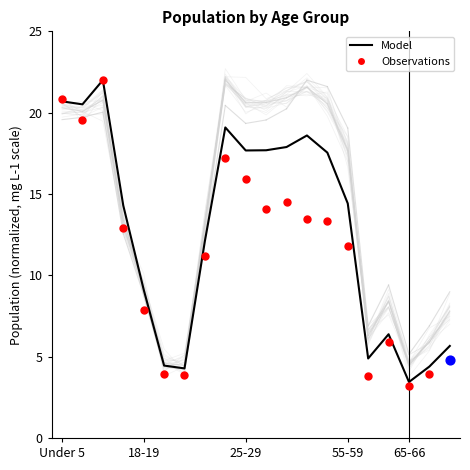

What is the total value across all series at 13?

30.9